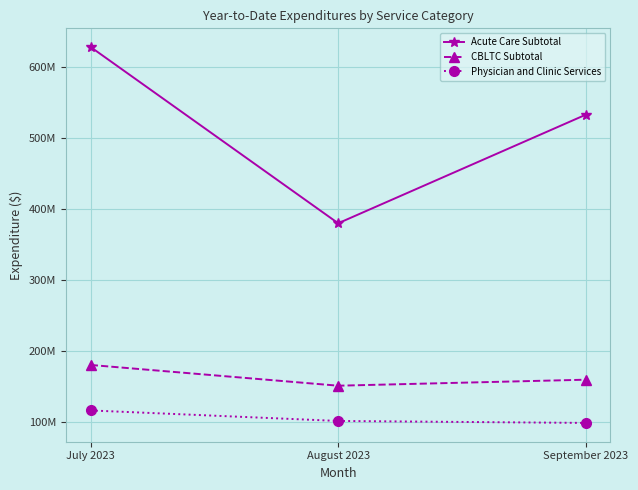

What is the maximum value shown in the chart?

627843929